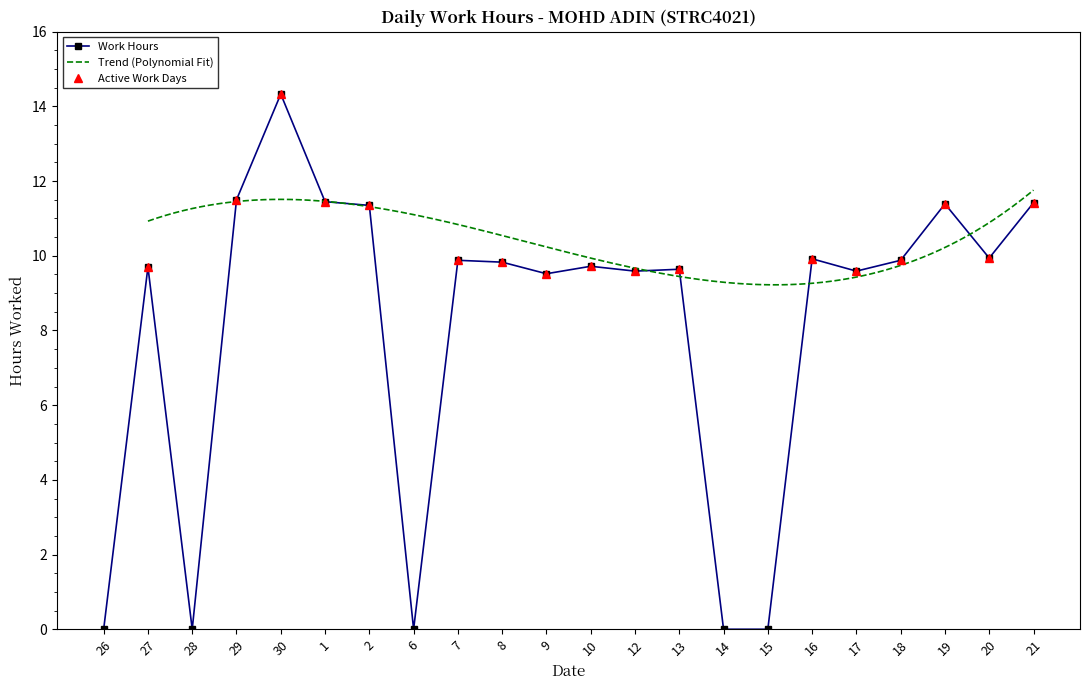

What is the sum of the values at 8 and 15?

9.8